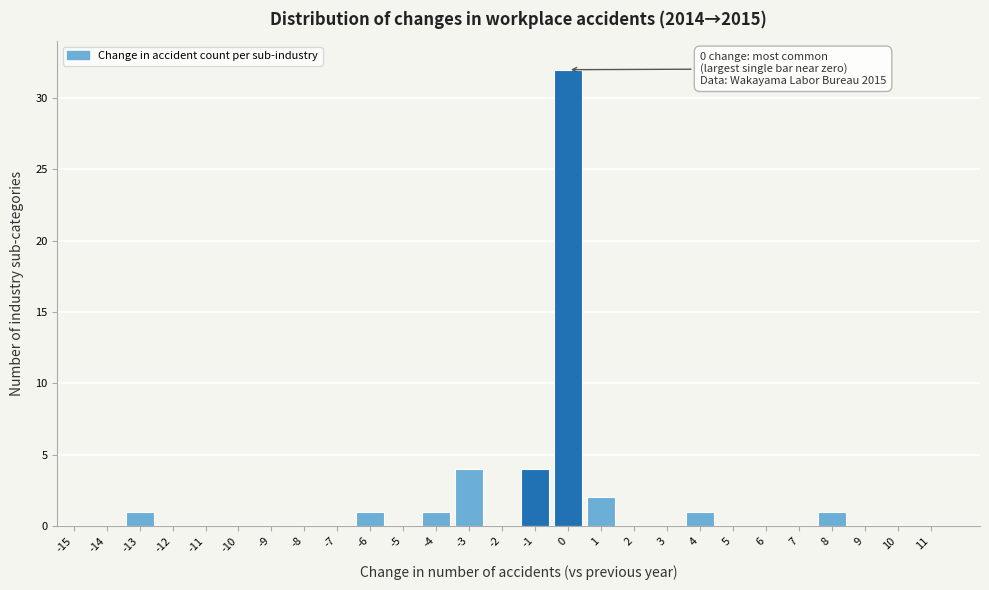

Reading left to right, list all the values displayed in this chart.

-15=0	-14=0	-13=1	-12=0	-11=0	-10=0	-9=0	-8=0	-7=0	-6=1	-5=0	-4=1	-3=4	-2=0	-1=4	0=32	1=2	2=0	3=0	4=1	5=0	6=0	7=0	8=1	9=0	10=0	11=0